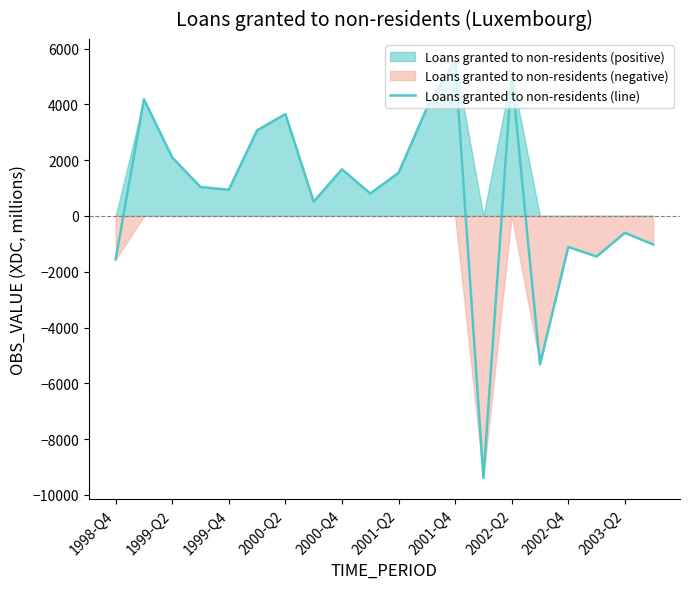

Which category has the highest value in the Loans granted to non-residents (line) series?

2001-Q4